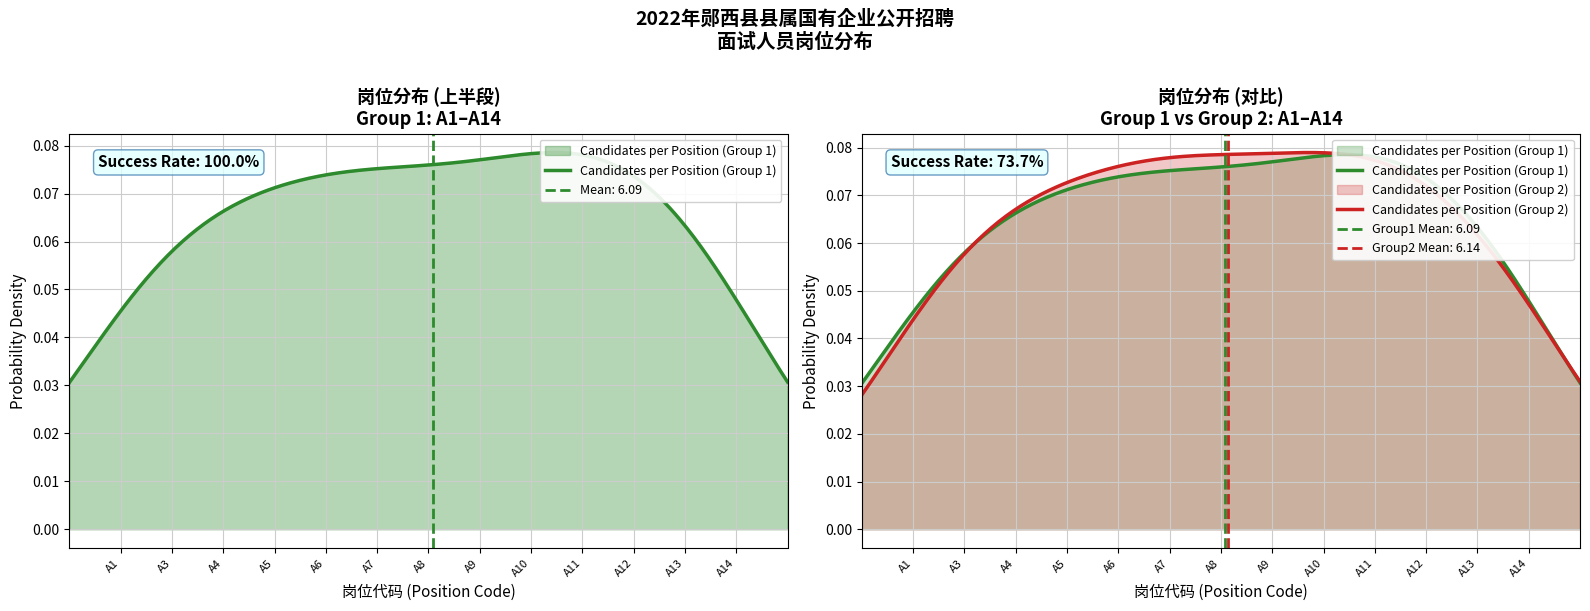

What is the sum of all Candidates per Position (Group 2) values?

27